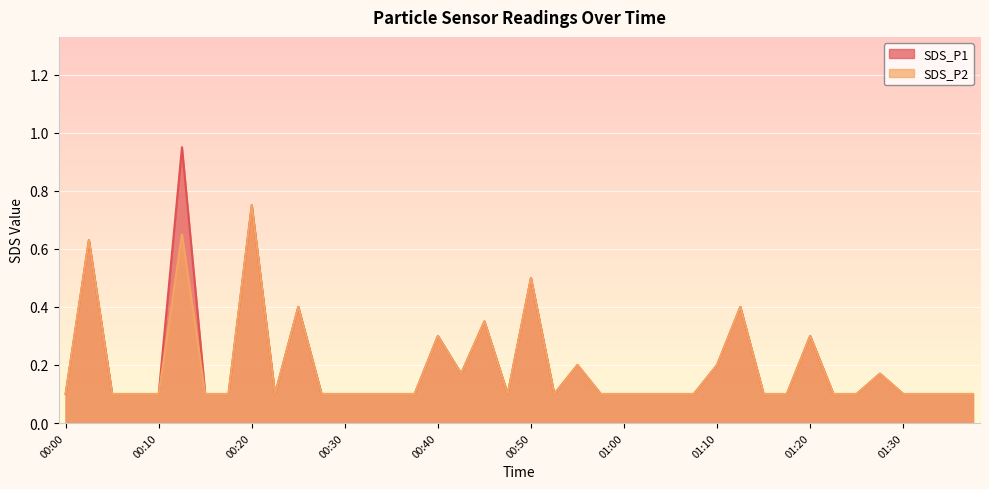

What is the sum of all SDS_P1 values?

8.0